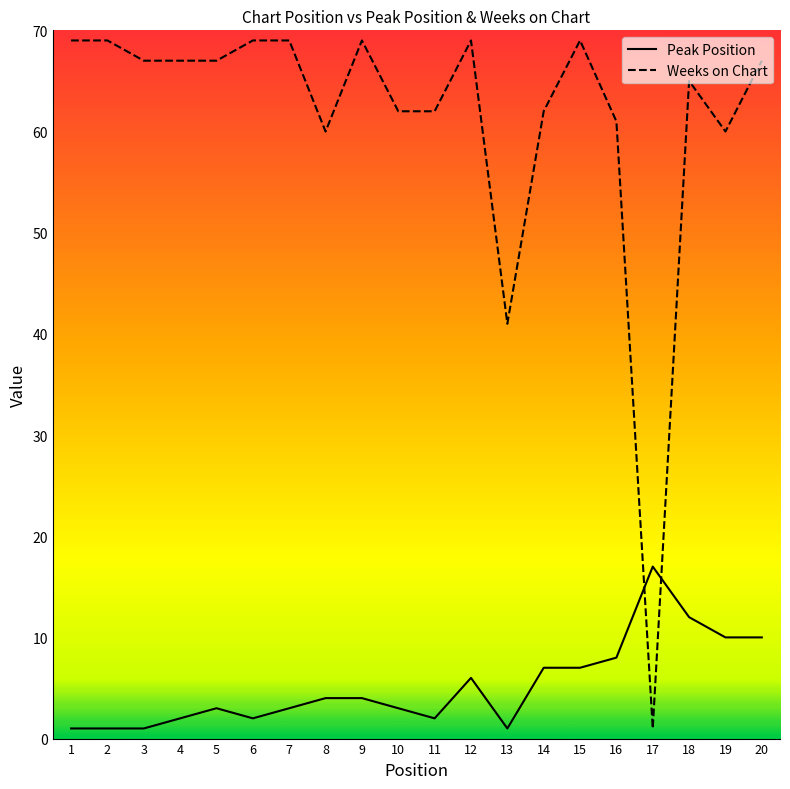

Which series has the largest total across all categories?

Weeks on Chart